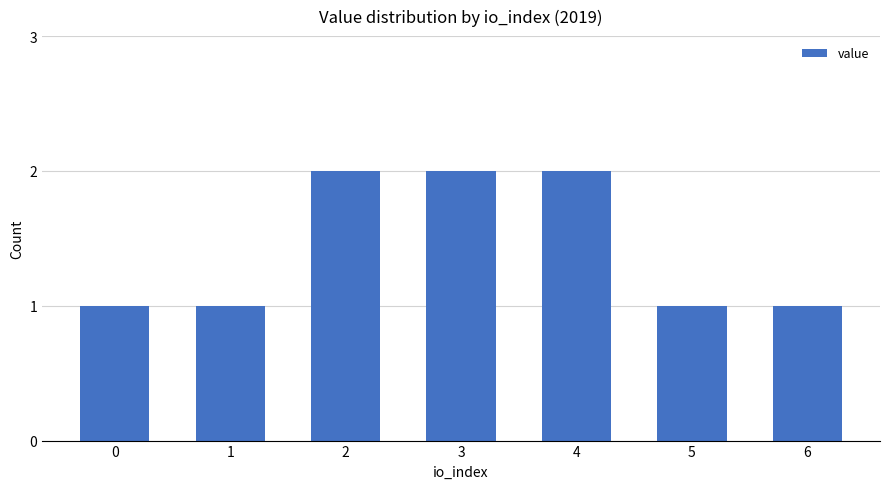

The chart shows a value of 1 at 1. True or false?

True